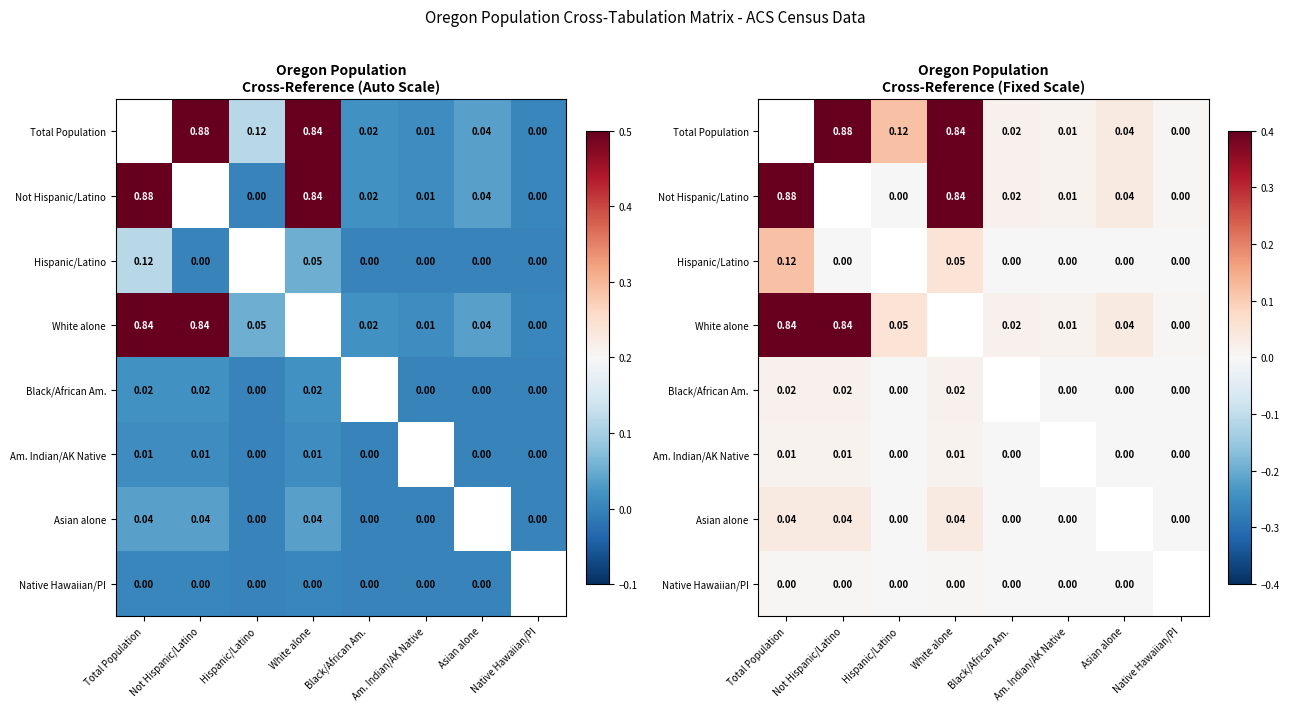

What is the maximum value for Hispanic/Latino?

0.1